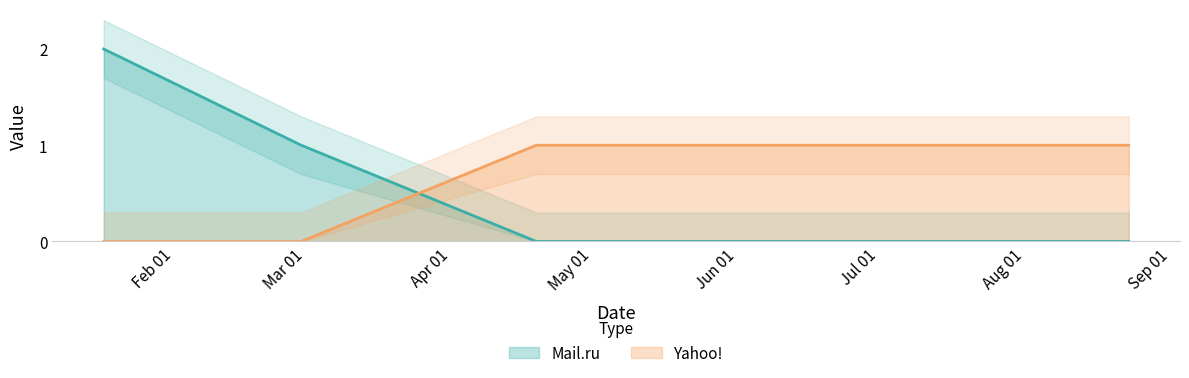

What position from the left is 2010-01-17?

1